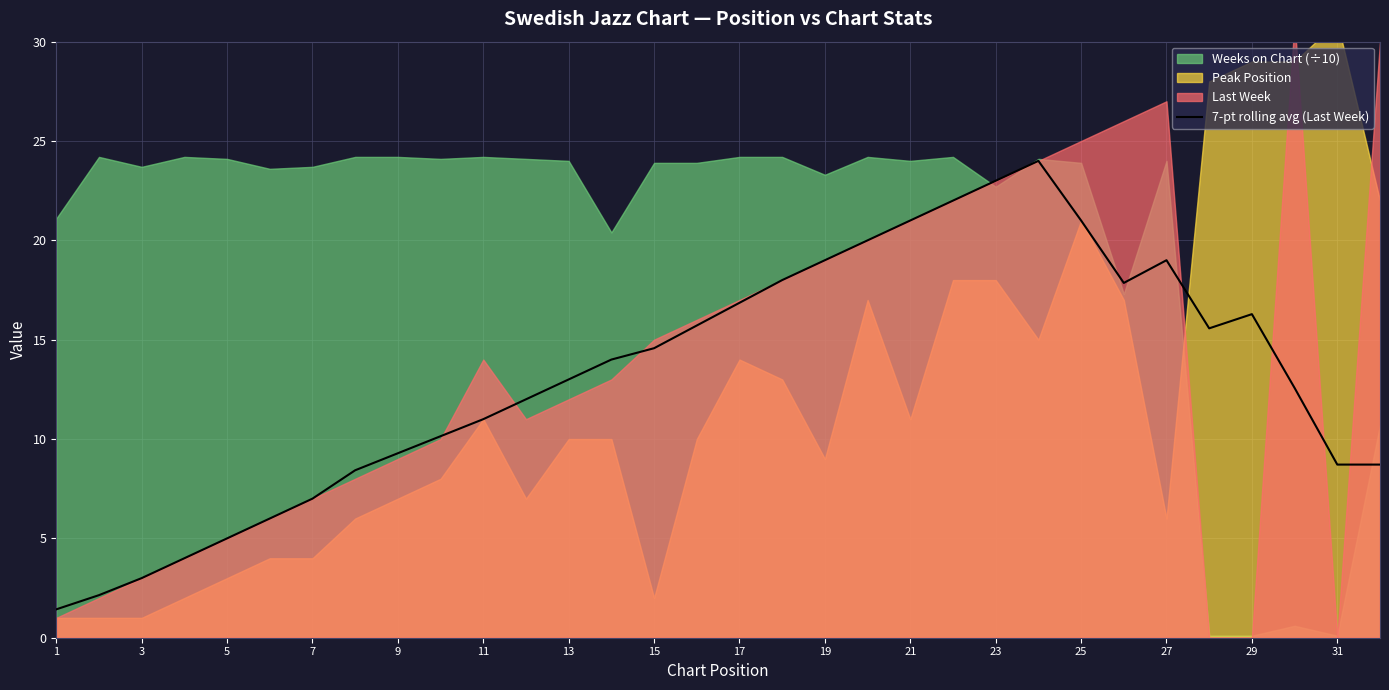

What is the maximum value for 7-pt rolling avg (Last Week)?

24.0